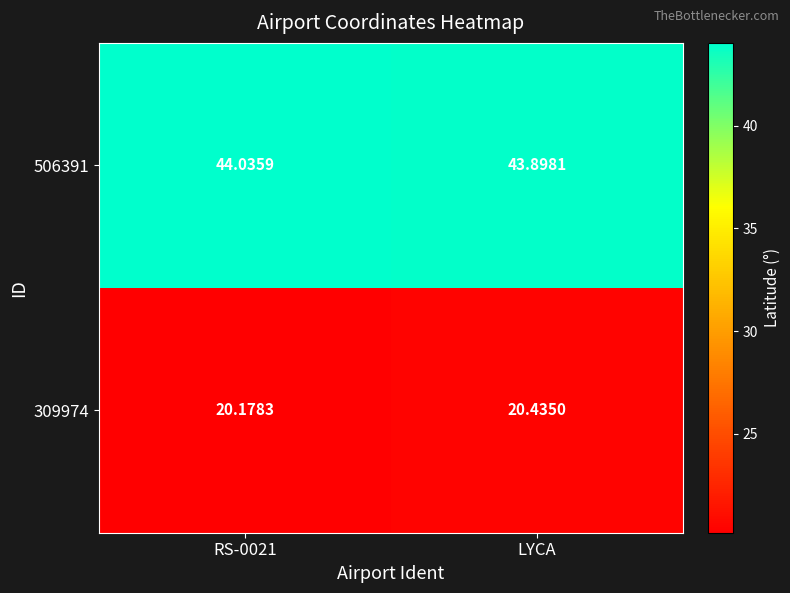

At which category does the chart reach its minimum across all series?

RS-0021